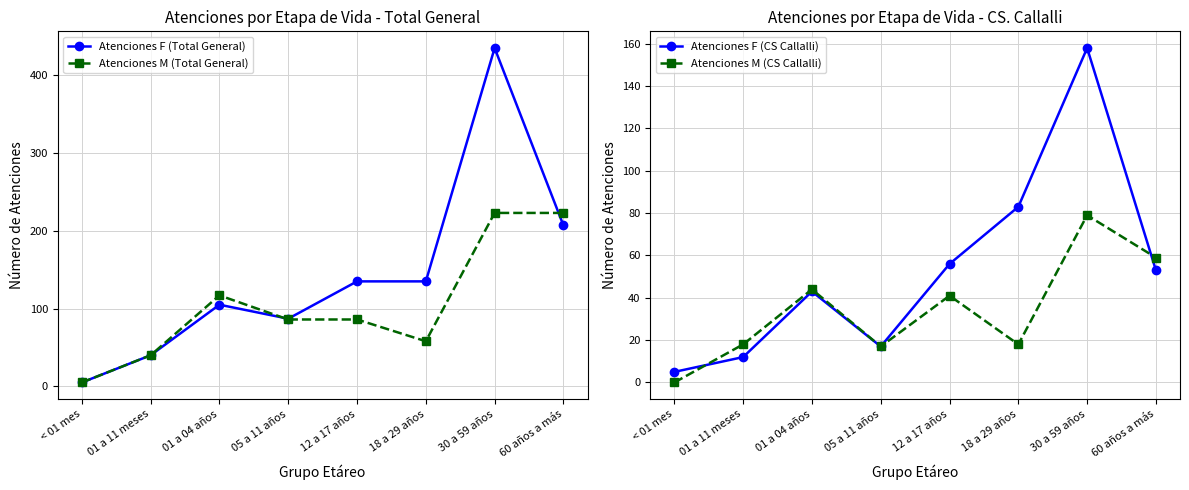

Rank the series at 01 a 11 meses from highest to lowest value.

Atenciones F (Total General), Atenciones M (Total General), Atenciones M (CS Callalli), Atenciones F (CS Callalli)